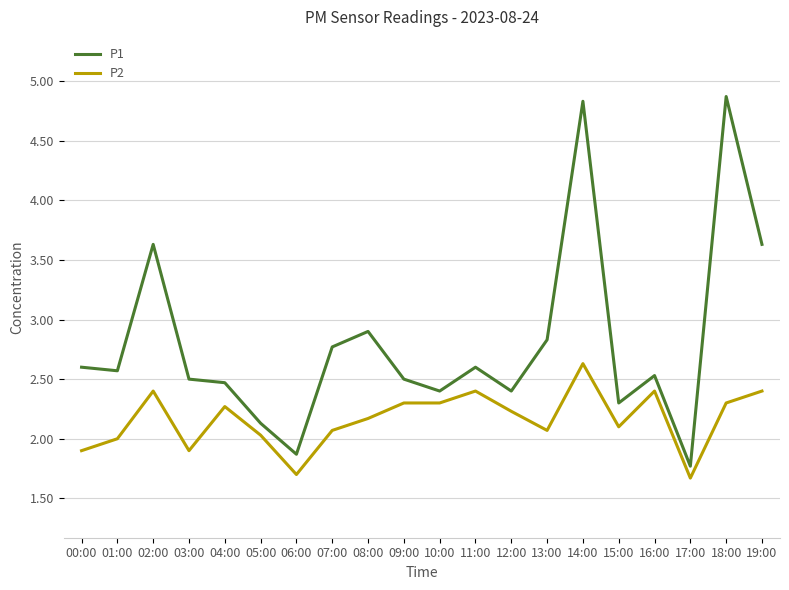

Where does the P1 series first go above 2?

00:00